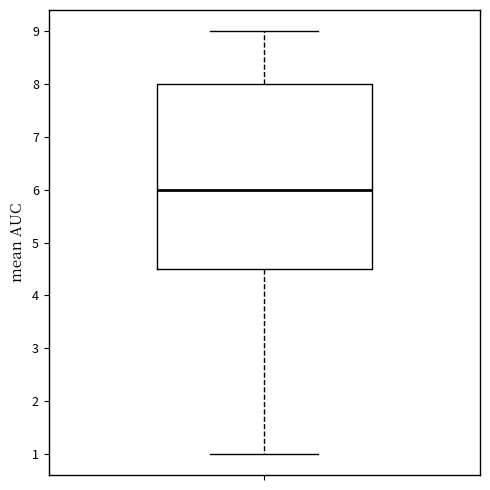

Where does the upper whisker of the box end on the y-axis? The values are not printed on the chart, so give them approximately, as read against the axis.

9.0